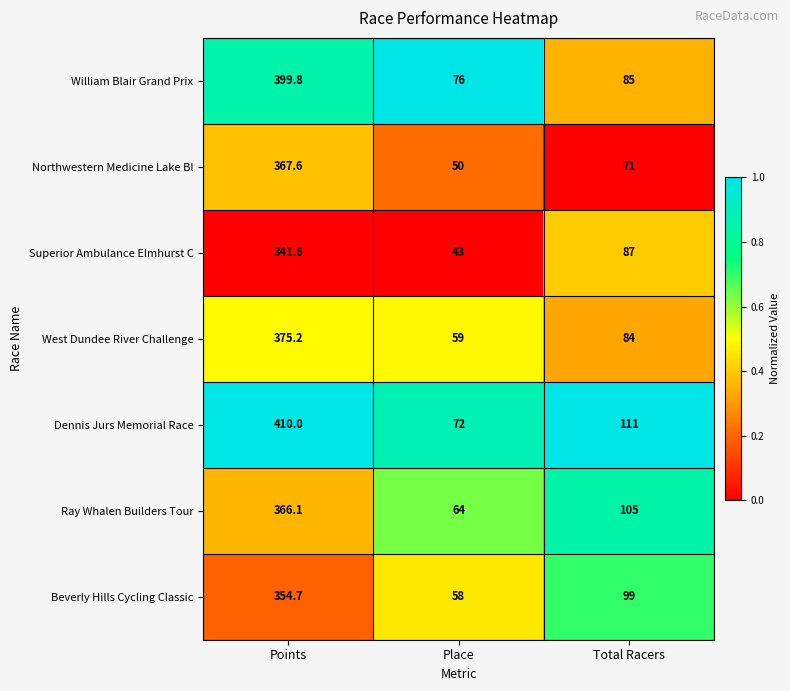

True or false: Superior Ambulance Elmhurst C has a value of 43.0 at Place.

True